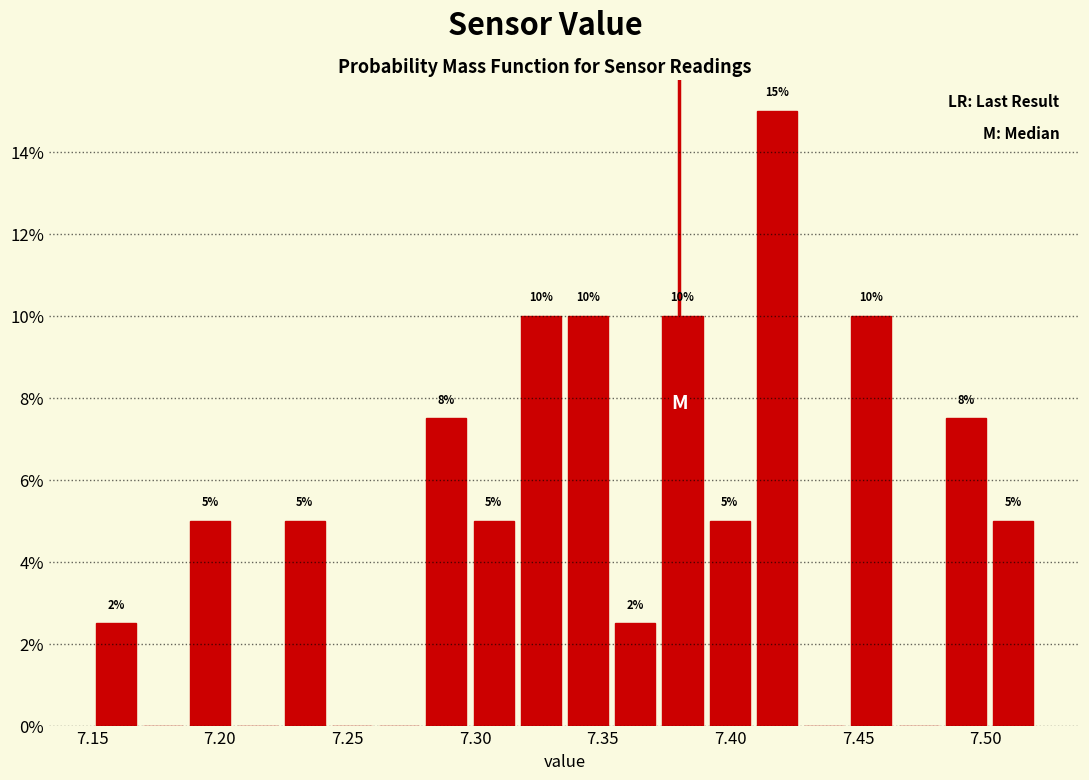

Read against the x-axis, roughly where is the centre of the tallest bar?

7.420